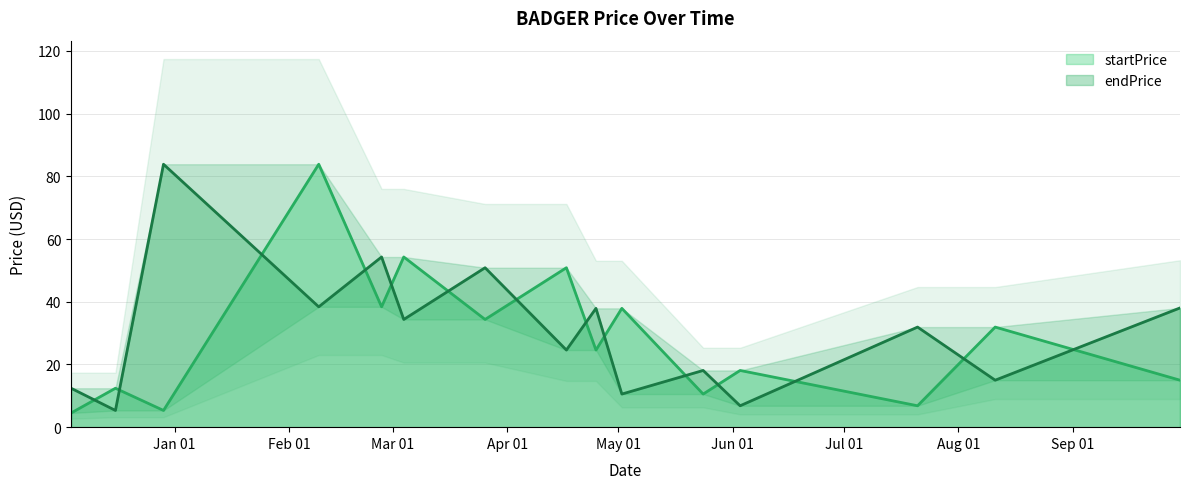

Which series has the largest total across all categories?

endPrice